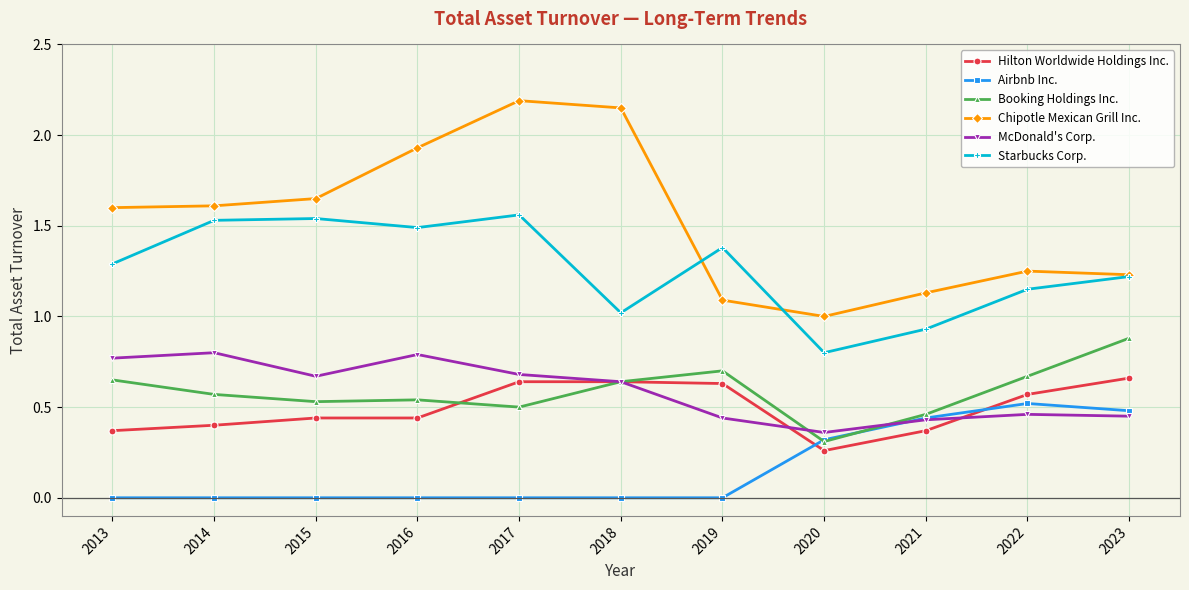

Which category has the highest value across all series?

2017